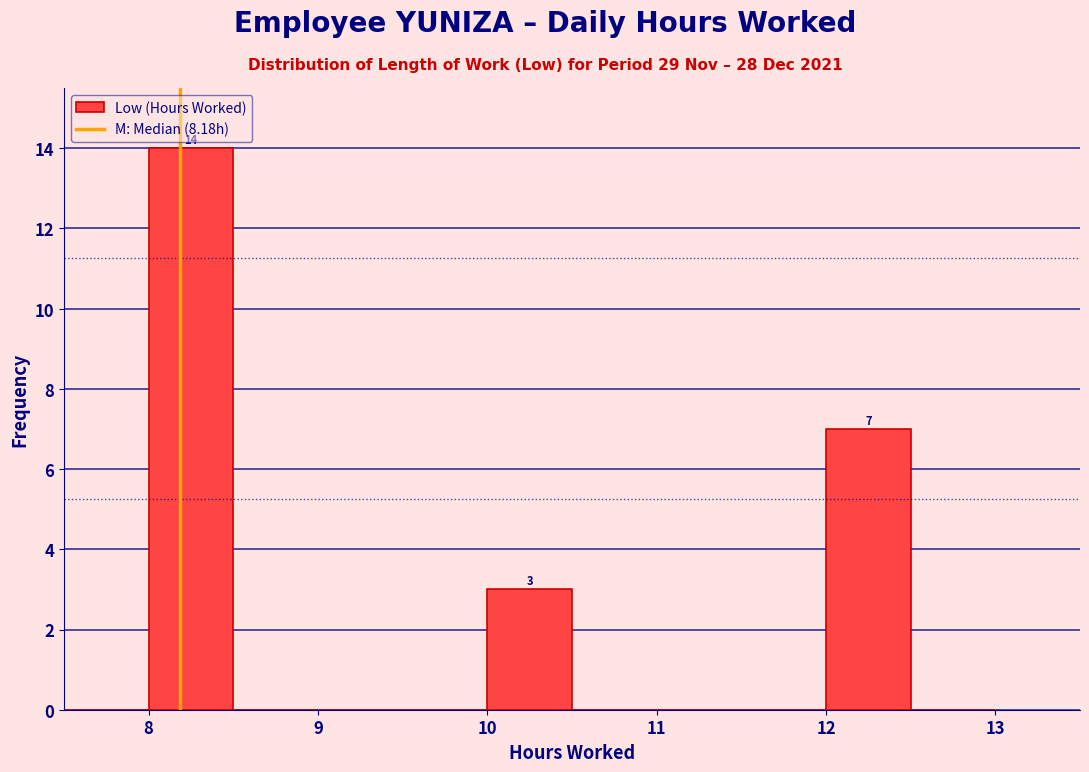

Over which range of the x-axis is the bar tallest?

8.0 to 8.5